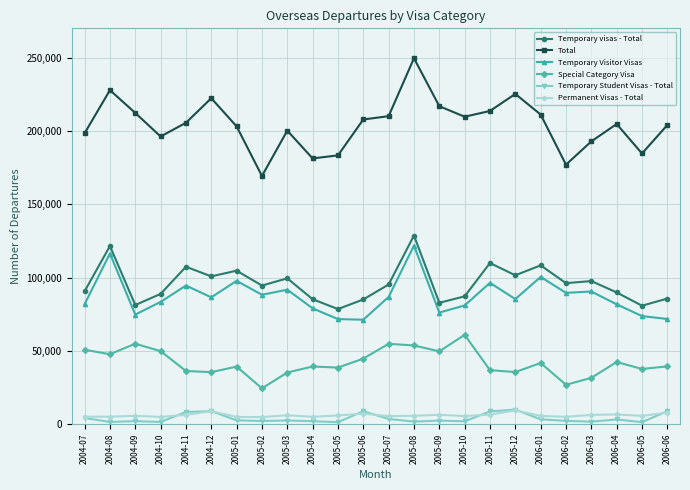

At which category is the sum across all series the highest?

2005-08